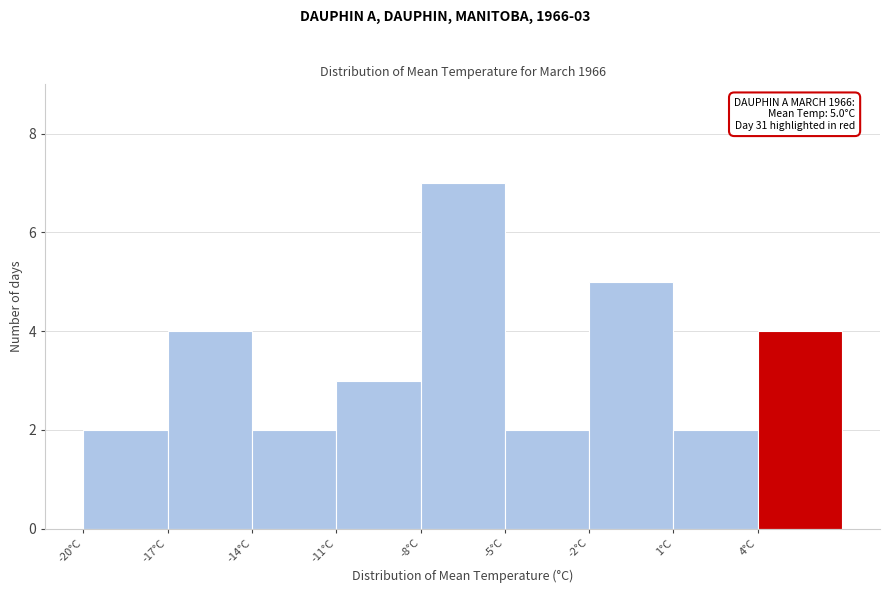

Over which range of the x-axis is the bar tallest?

-8 to -5